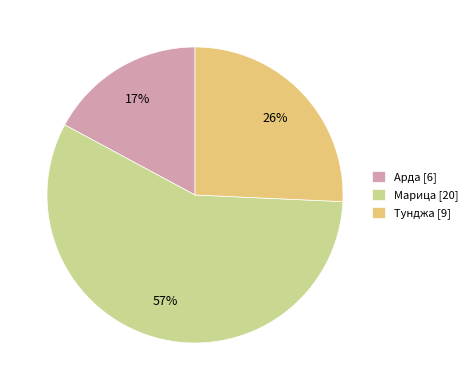

Count the number of slices in the pie.

3